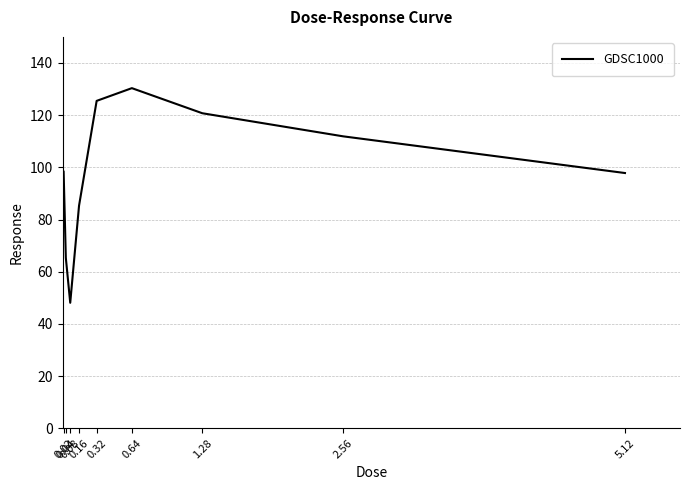

True or false: the data shows 170.8 at 0.32.

False